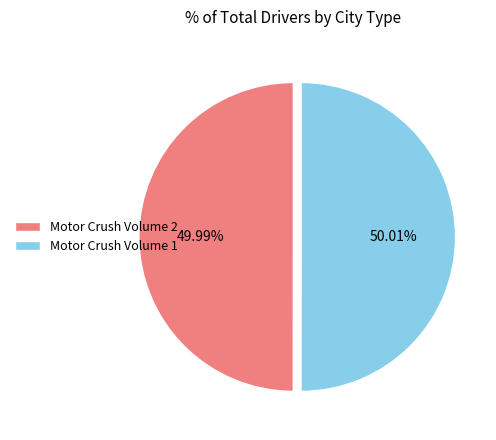

Is there a majority slice in this chart?

Yes